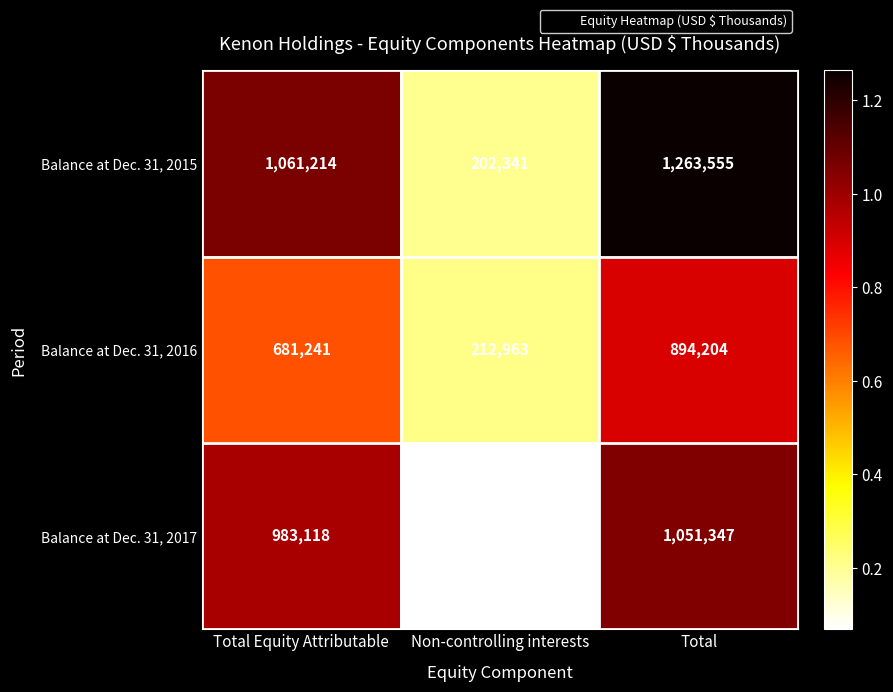

Reading right to left, extract all data points from this chart.

Balance at Dec. 31, 2015: 1263555	202341	1061214
Balance at Dec. 31, 2016: 894204	212963	681241
Balance at Dec. 31, 2017: 1051347	68229	983118